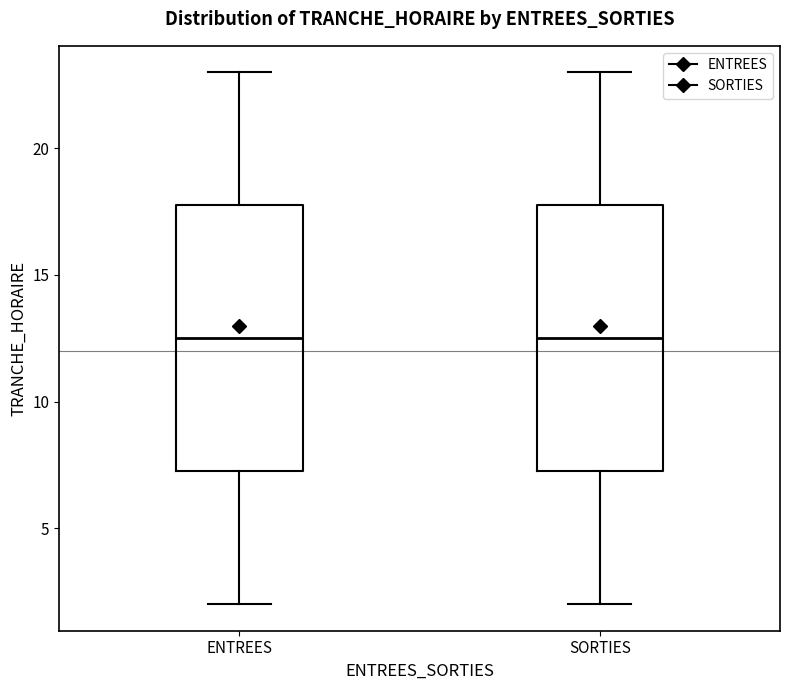

Where is the lower edge of the box for SORTIES on the y-axis? The values are not printed on the chart, so give them approximately, as read against the axis.

7.5